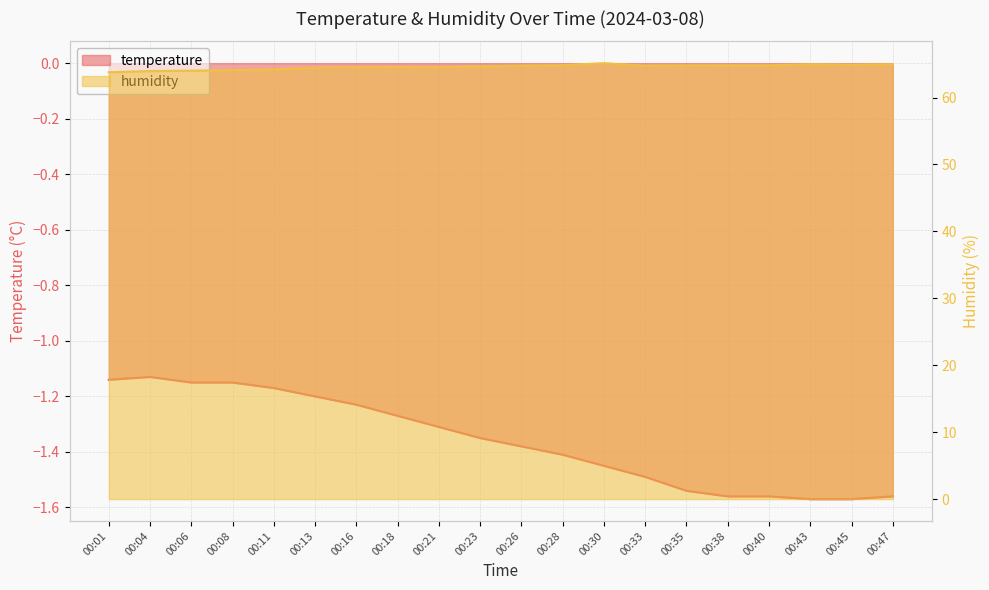

Which series has the largest range (max minus min)?

humidity